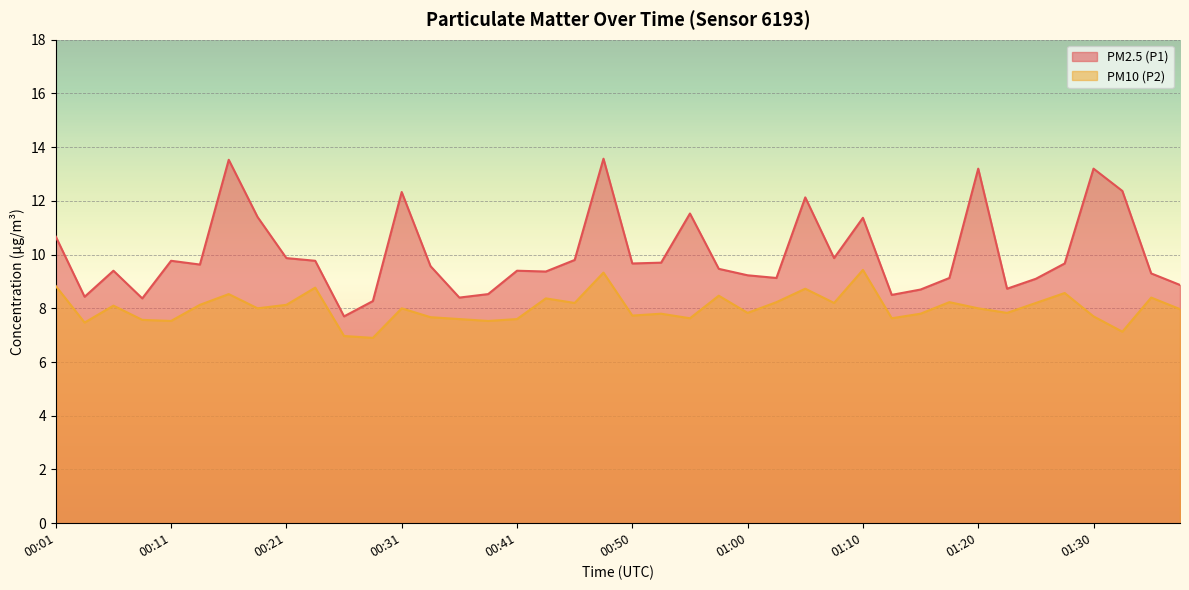

At 00:04, list the series in order from largest to smallest.

PM2.5 (P1), PM10 (P2)